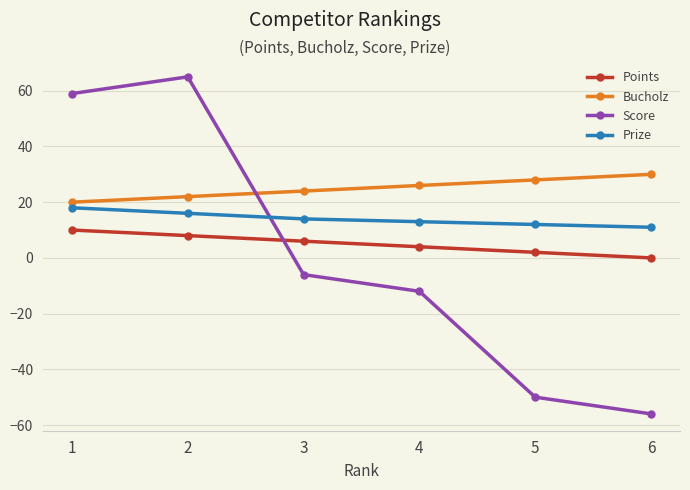

Reading left to right, extract all data points from this chart.

Points: 10	8	6	4	2	0
Bucholz: 20	22	24	26	28	30
Score: 59	65	-6	-12	-50	-56
Prize: 18	16	14	13	12	11